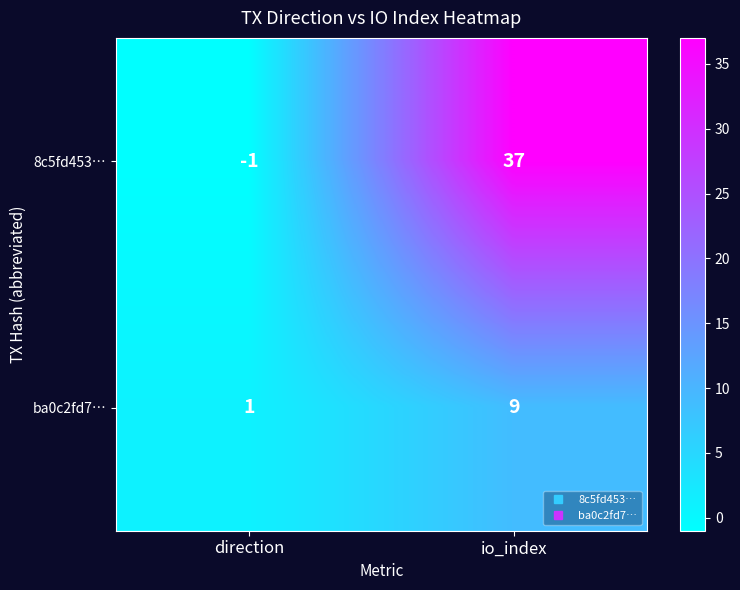

True or false: 8c5fd453… has a value of 0 at direction.

False